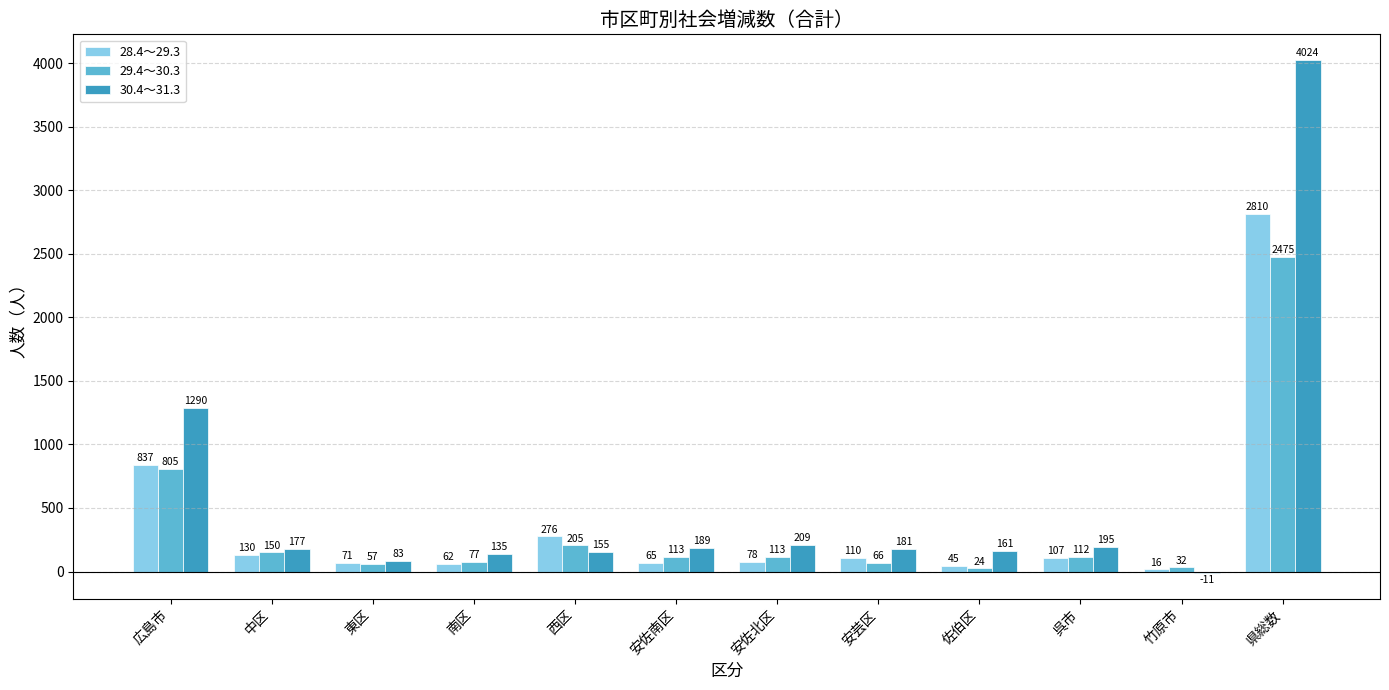

Reading left to right, what are all the values shown in this chart?

28.4～29.3: 837	130	71	62	276	65	78	110	45	107	16	2810
29.4～30.3: 805	150	57	77	205	113	113	66	24	112	32	2475
30.4～31.3: 1290	177	83	135	155	189	209	181	161	195	-11	4024